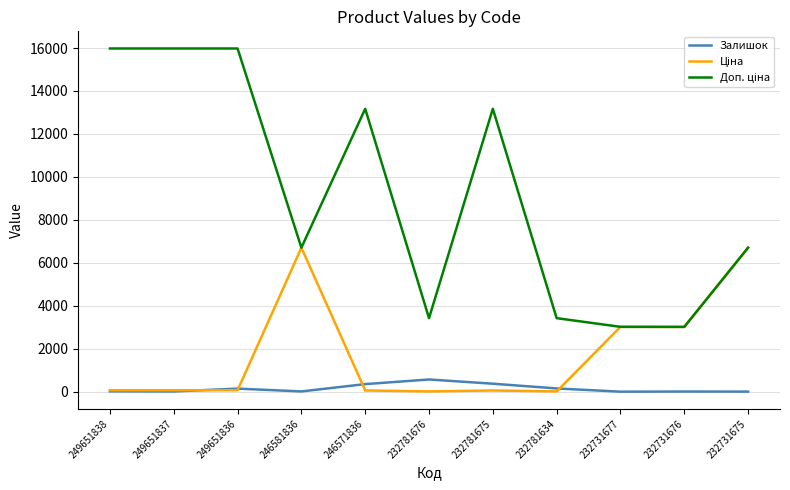

True or false: Залишок has a value of 19.0 at 249651838.

True